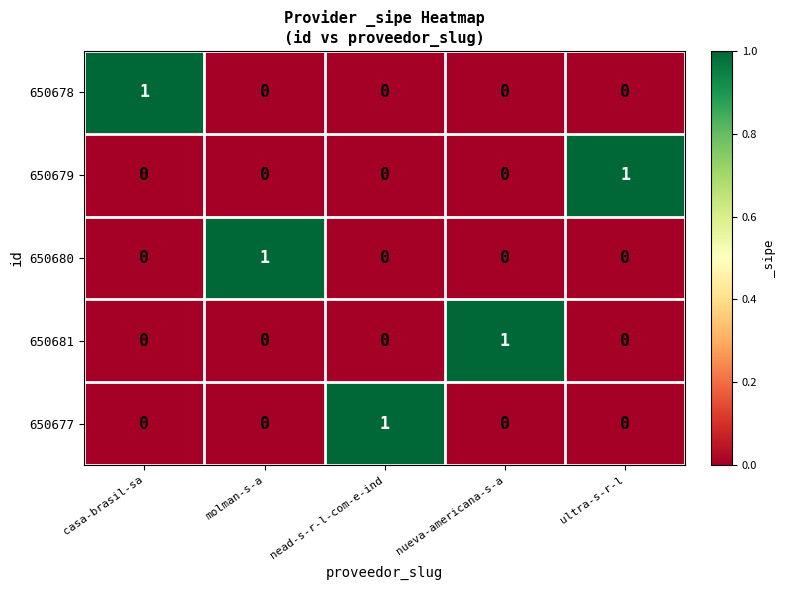

What is the difference between the highest and lowest values at casa-brasil-sa?

1